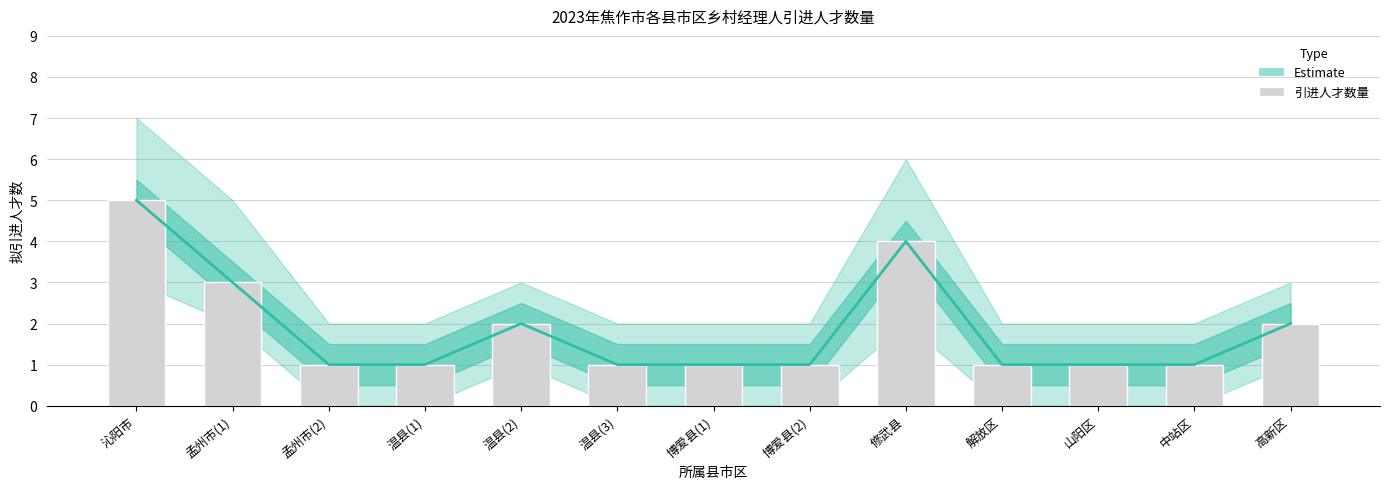

Does the chart contain any negative values?

No